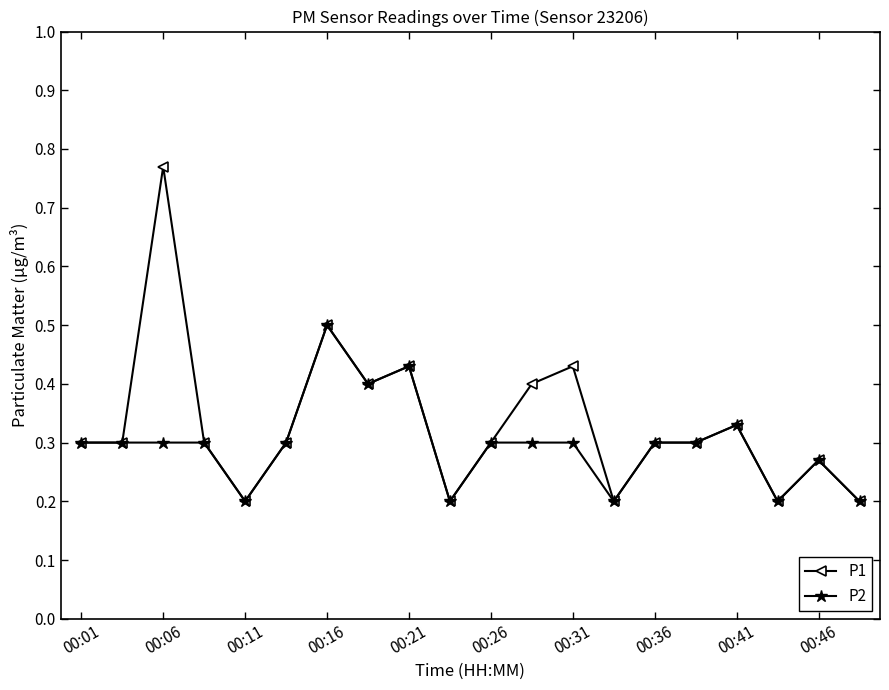

Does the chart have visible grid lines?

No